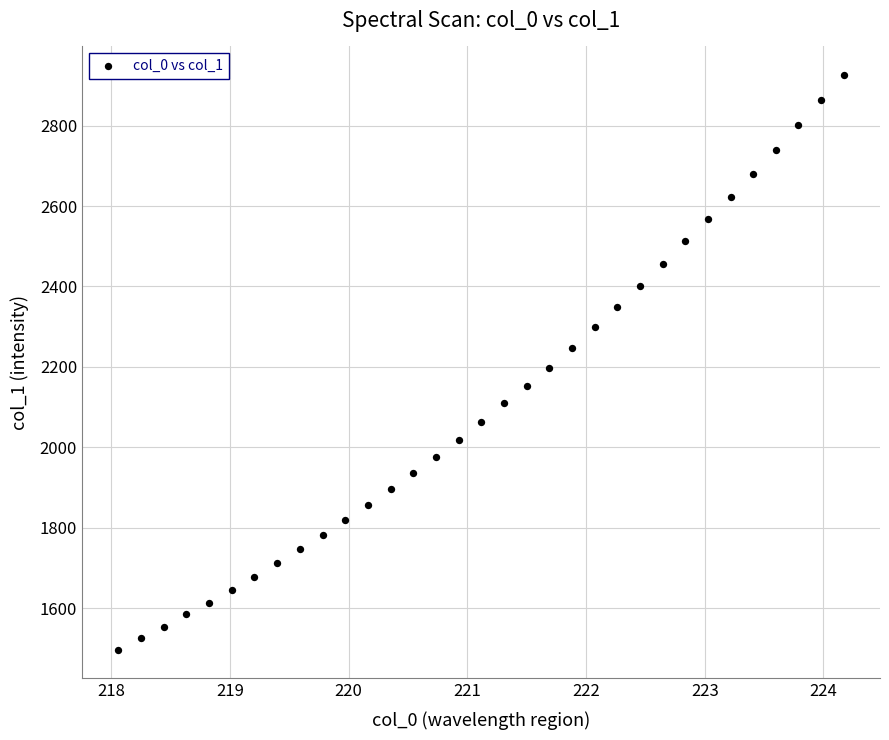

What is the range of X values (max minus min)?

6.1